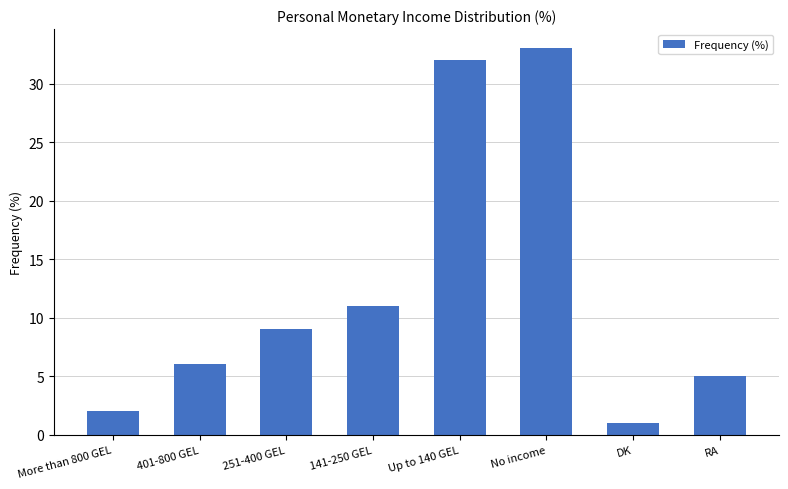

Is it true that the value at 251-400 GEL is 9?

True